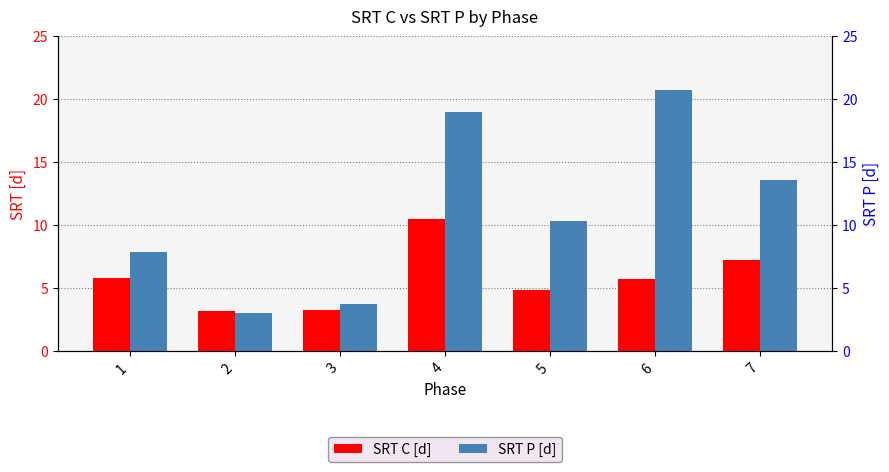

What is the difference between the maximum and minimum values in the SRT P [d] series?

17.7